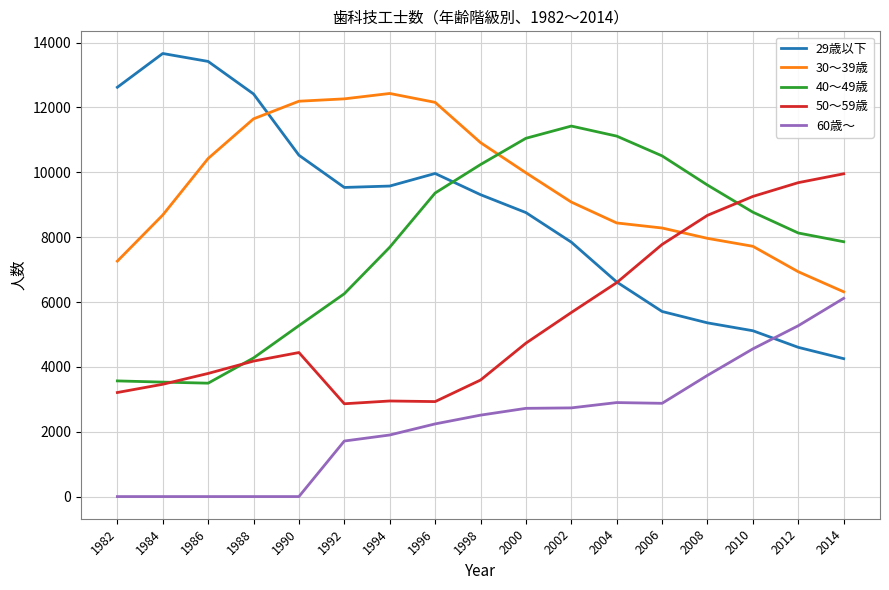

What is the minimum value for 40～49歳?

3497